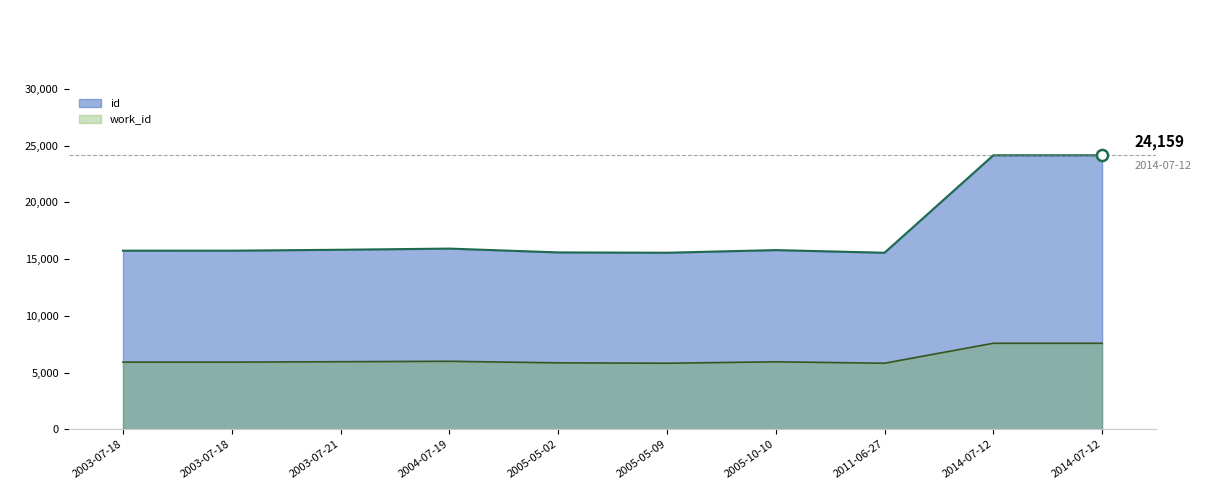

What is the spread (max minus min) of values at 2005-05-02?

9734